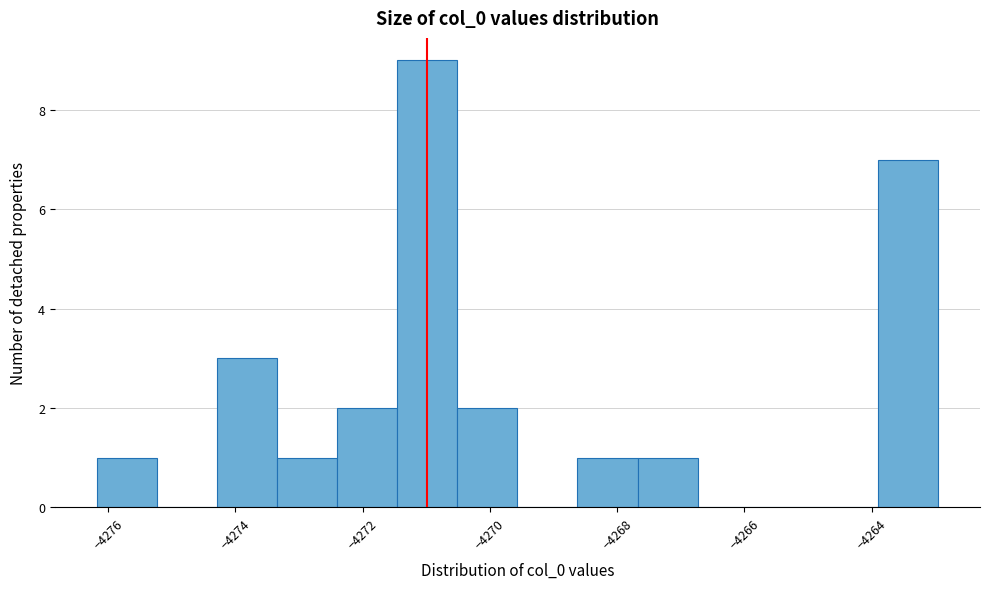

Reading left to right, list every bar in this chart as the range it spans on the x-axis followed by its height. Neither the bar edges nor the heights are printed on the chart, so give them approximately, as read against the axes.

-4276.2 to -4275.2: 1
-4275.2 to -4274.2: 0
-4274.2 to -4273.4: 3
-4273.4 to -4272.4: 1
-4272.4 to -4271.4: 2
-4271.4 to -4270.6: 9
-4270.6 to -4269.6: 2
-4269.6 to -4268.6: 0
-4268.6 to -4267.6: 1
-4267.6 to -4266.8: 1
-4266.8 to -4265.8: 0
-4265.8 to -4264.8: 0
-4264.8 to -4264.0: 0
-4264.0 to -4263.0: 7